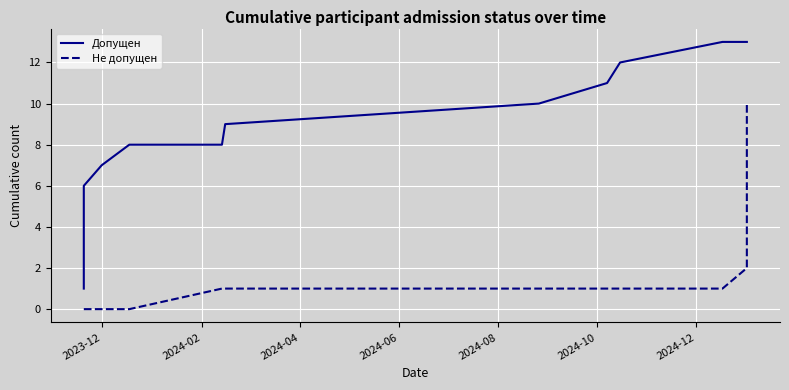

True or false: Не допущен and Допущен intersect in this chart.

False